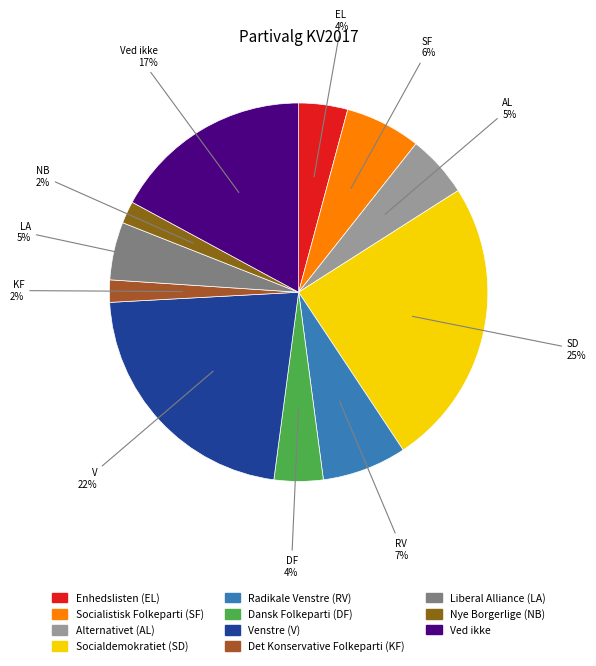

Is the sum of Ved ikke and Venstre (V) greater than half?

No